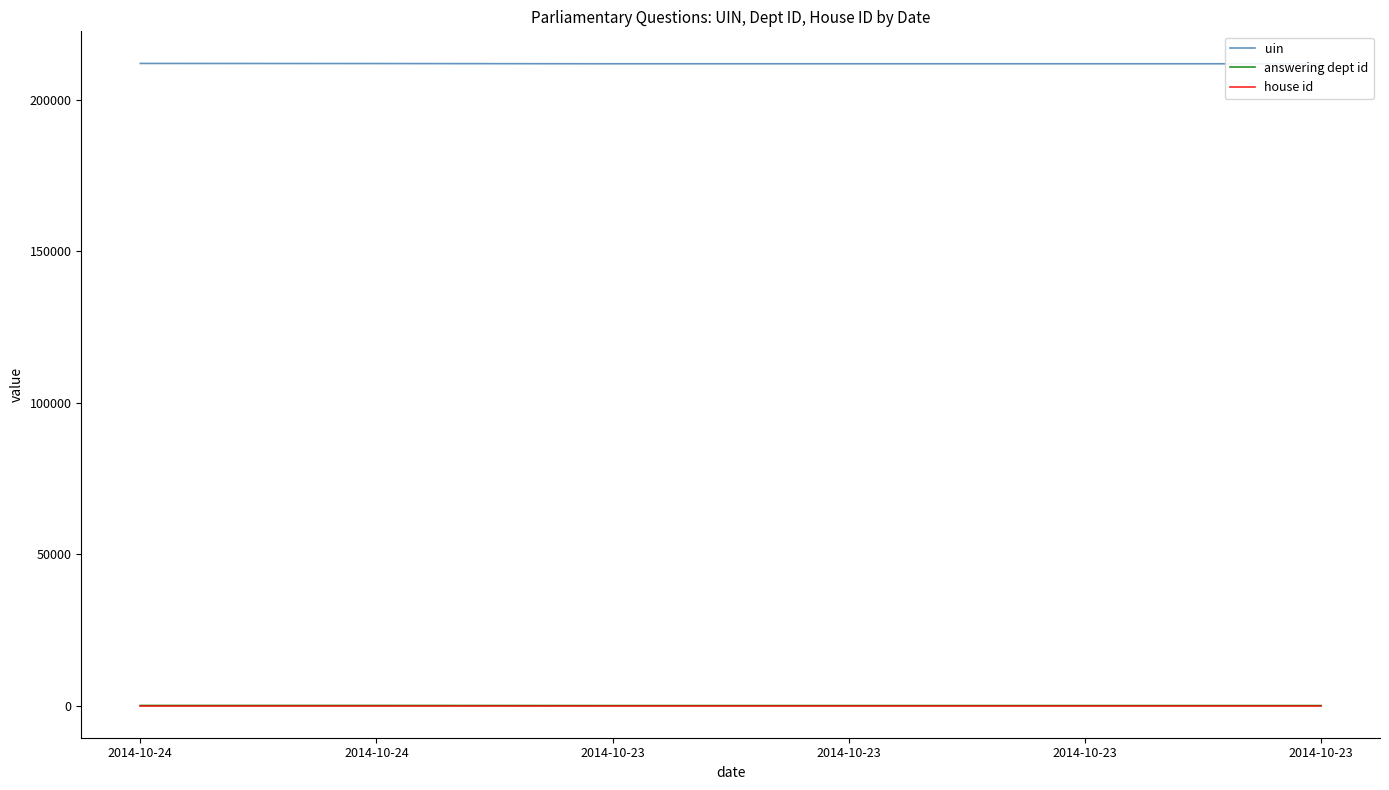

What is the total value across all series at 2014-10-23?

211828